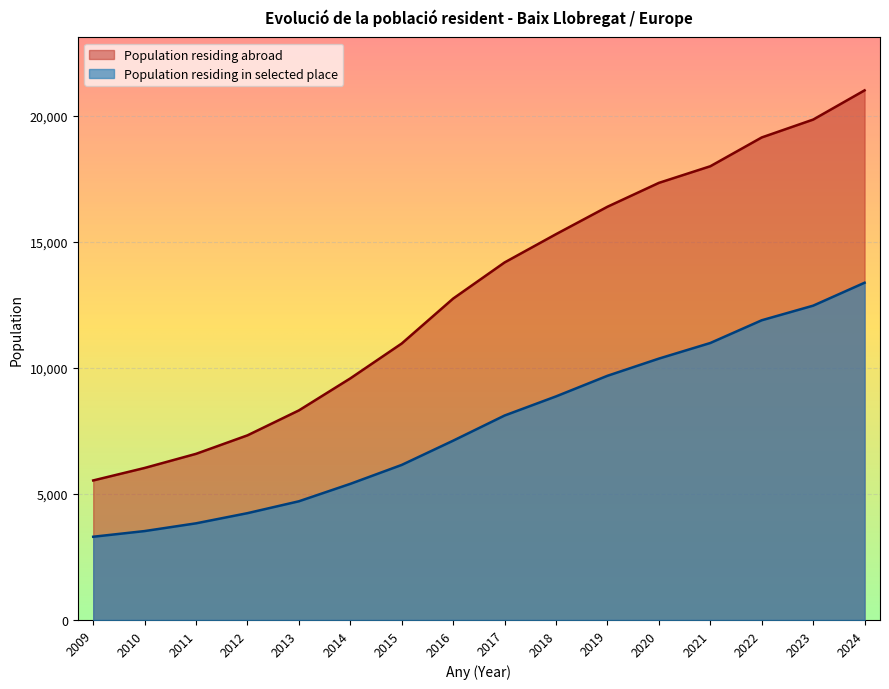

What is the difference between the highest and lowest values at 2010?

2502